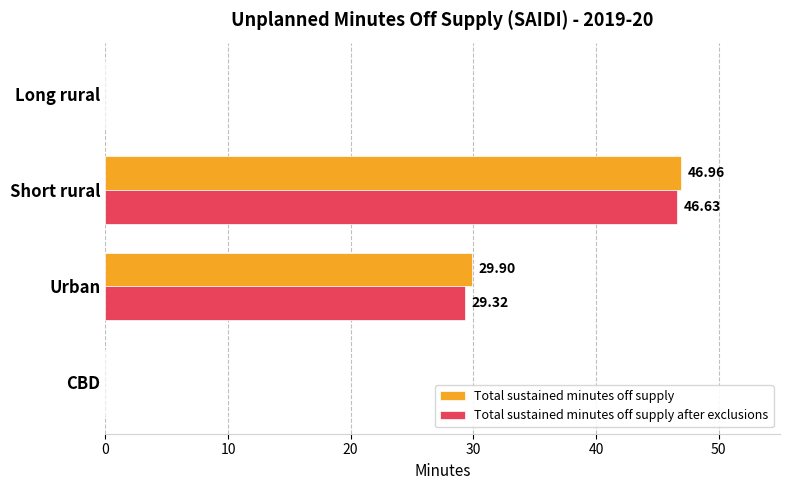

Which category has the highest value across all series?

Short rural